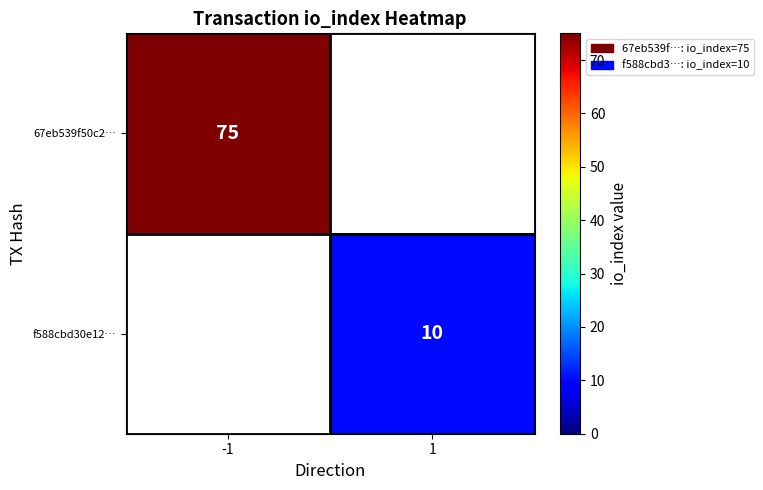

Is the value of 67eb539f50c2… at -1 greater than the value of f588cbd30e12… at 1?

Yes